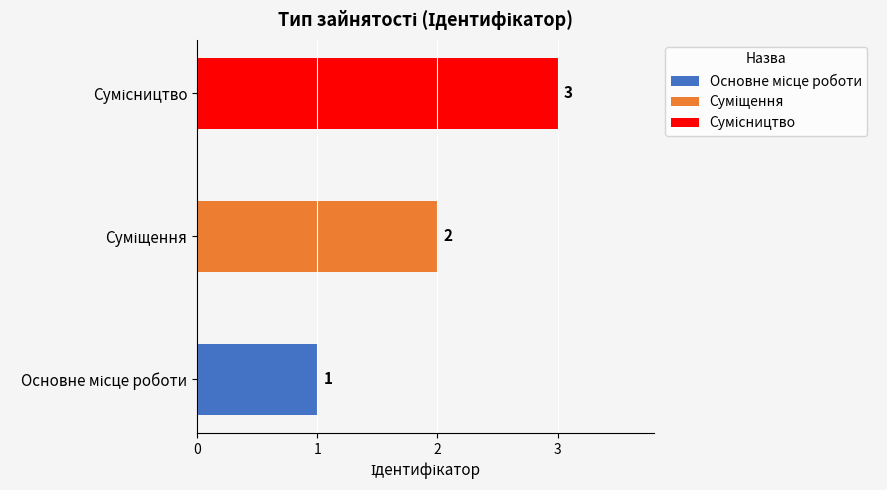

What is the sum of all values?

6